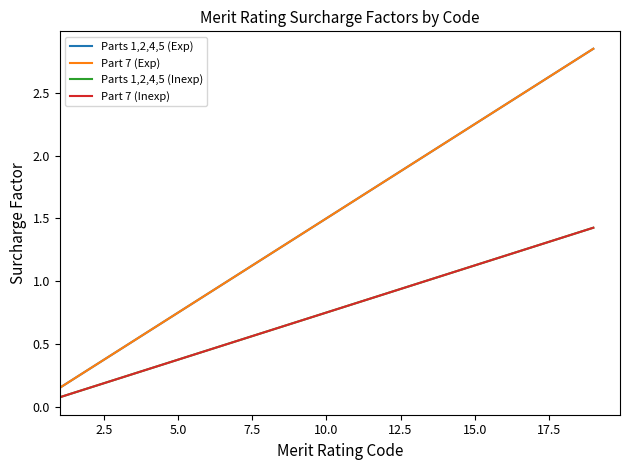

What is the value of the Part 7 (Inexp) point at the 18th from the left?

1.4